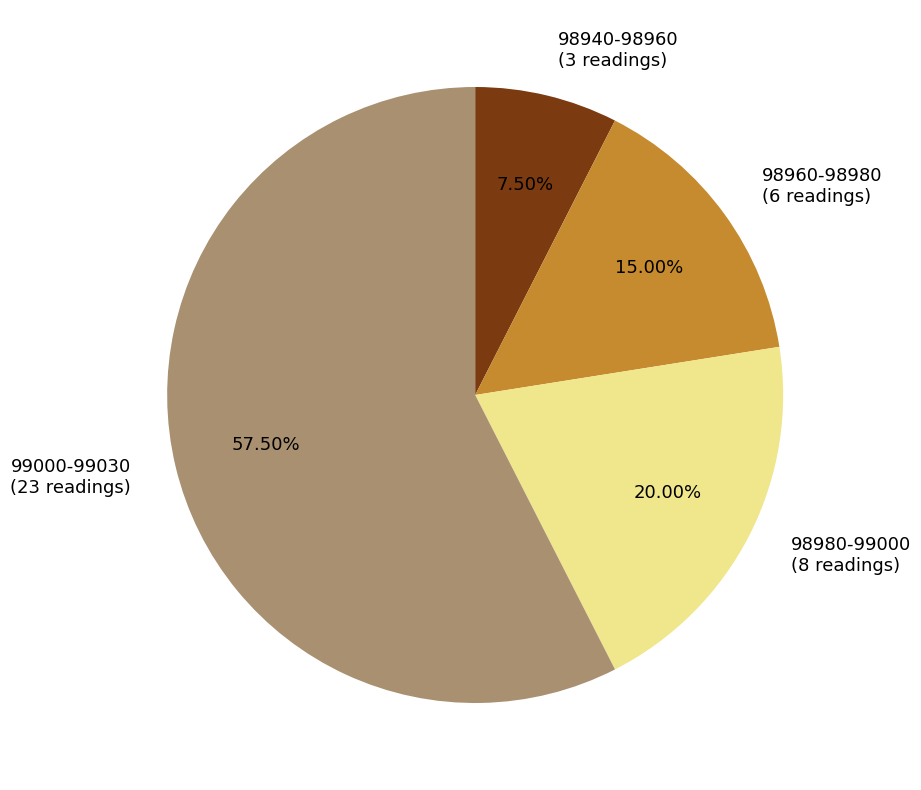

Is there any slice that represents more than half of the pie?

Yes